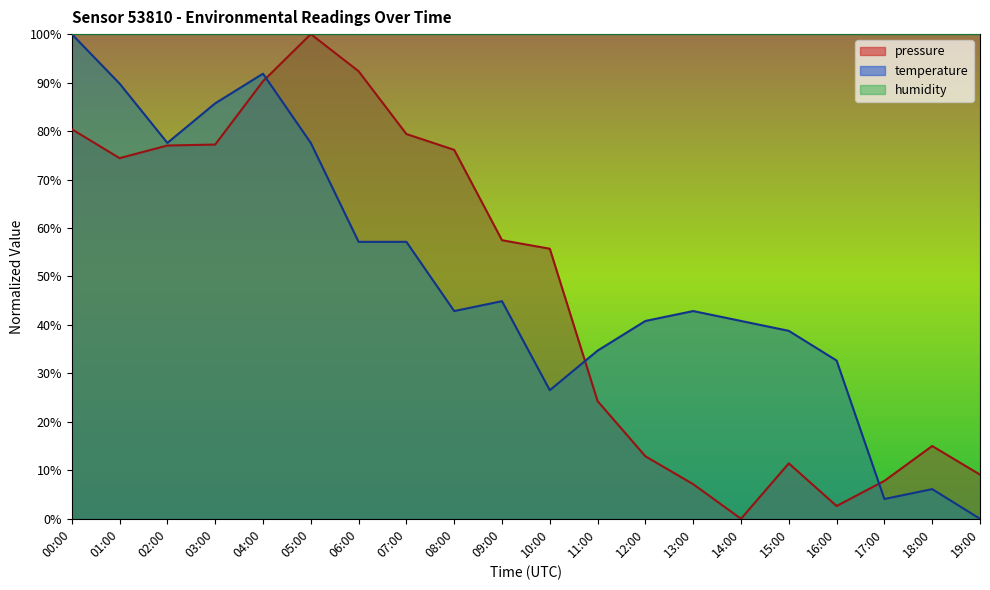

True or false: pressure and temperature intersect in this chart.

True